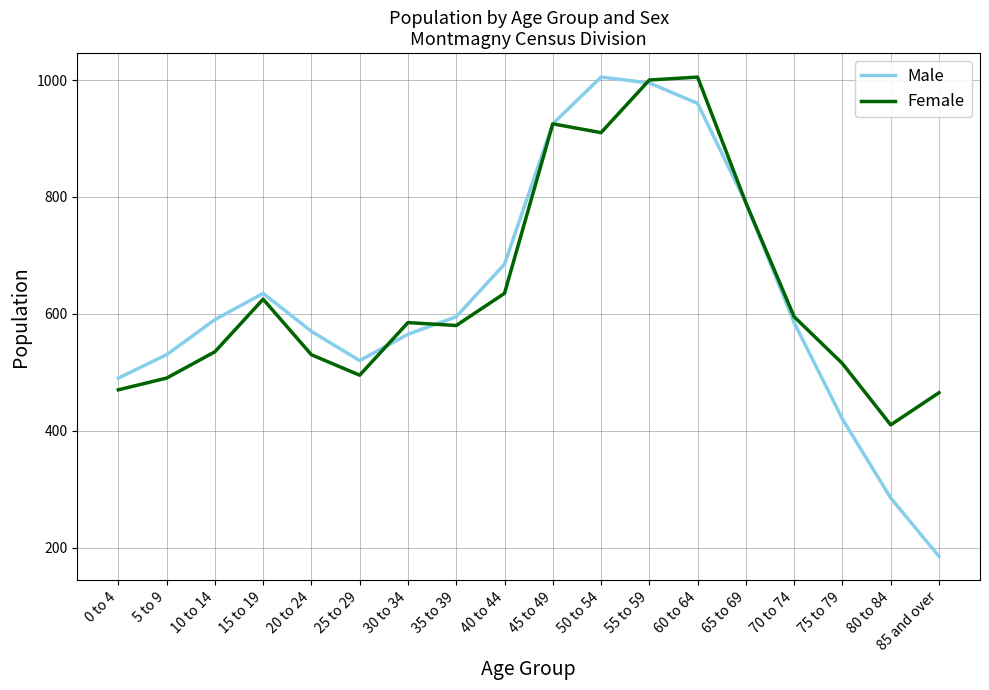

True or false: Female has a value of 1000 at 55 to 59.

True